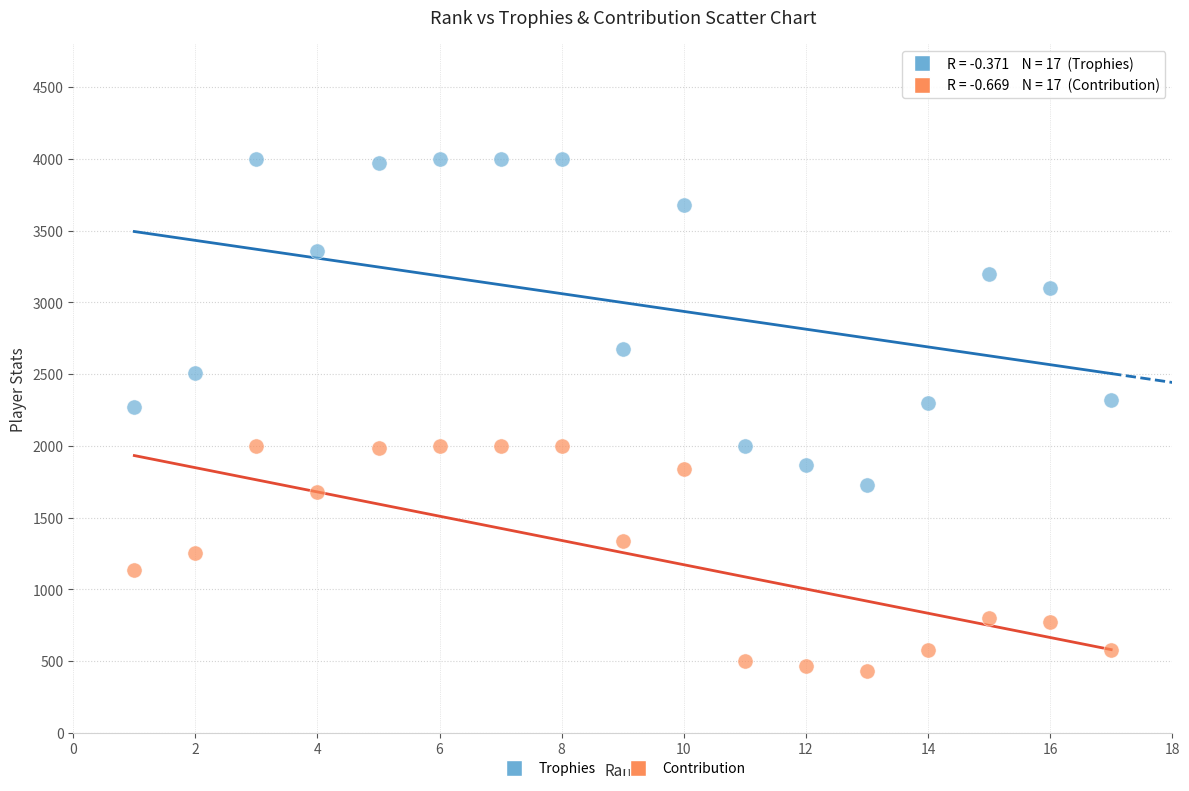

Which series contains the highest Y value?

Trophies